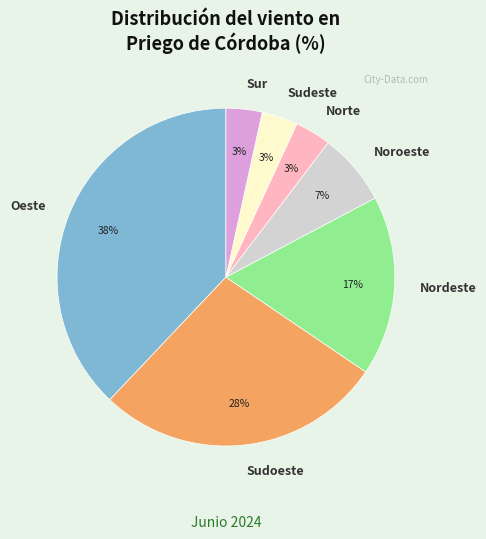

True or false: Noroeste accounts for 7% of the total.

True